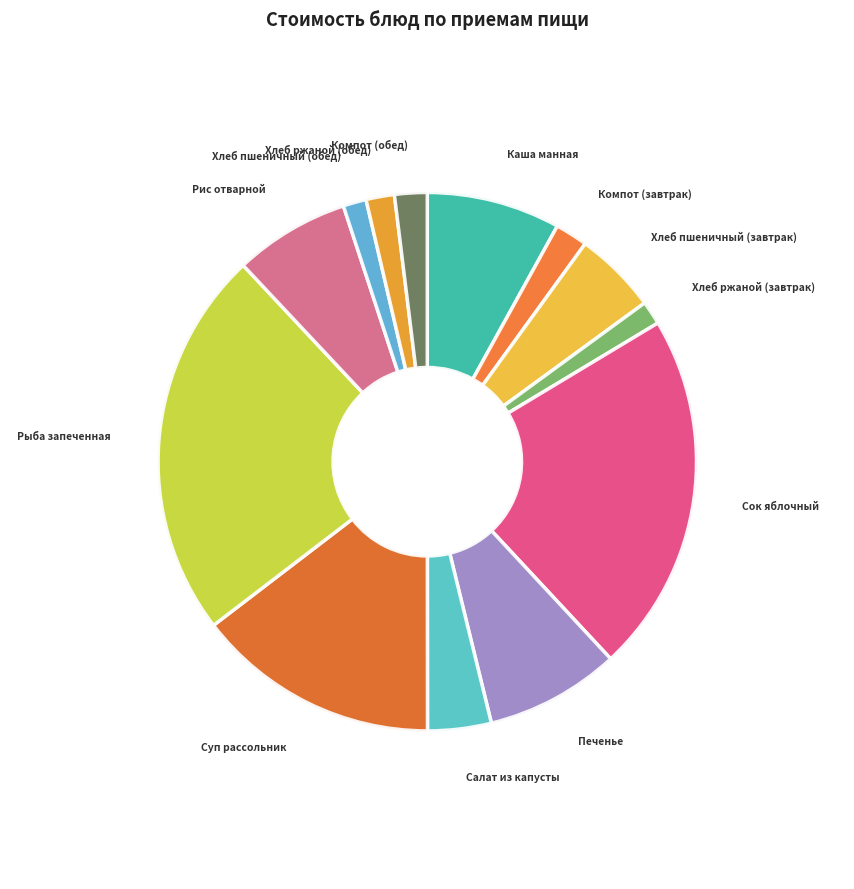

Is Сок яблочный the majority of the pie?

No